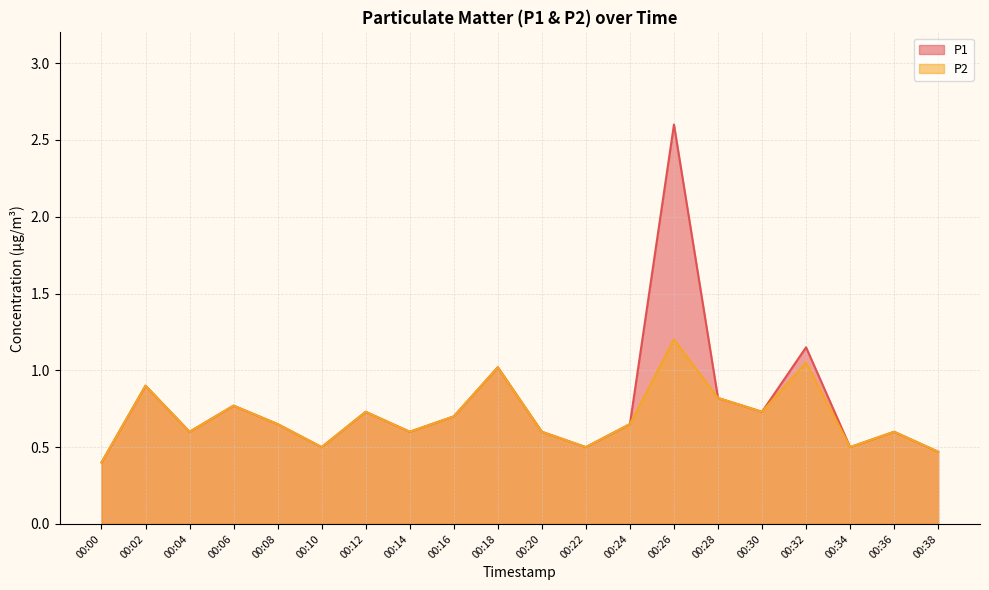

Is the value of P2 at 00:14 greater than the value of P1 at 00:00?

Yes